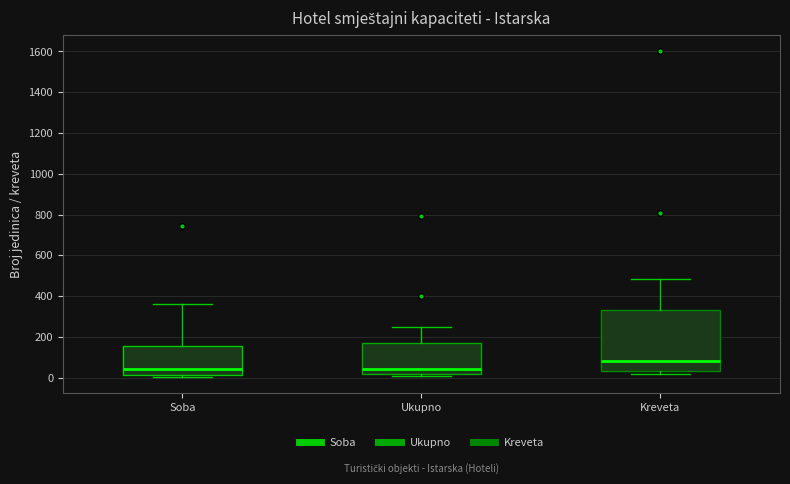

Where is the upper edge of the box for Ukupno on the y-axis? The values are not printed on the chart, so give them approximately, as read against the axis.

160